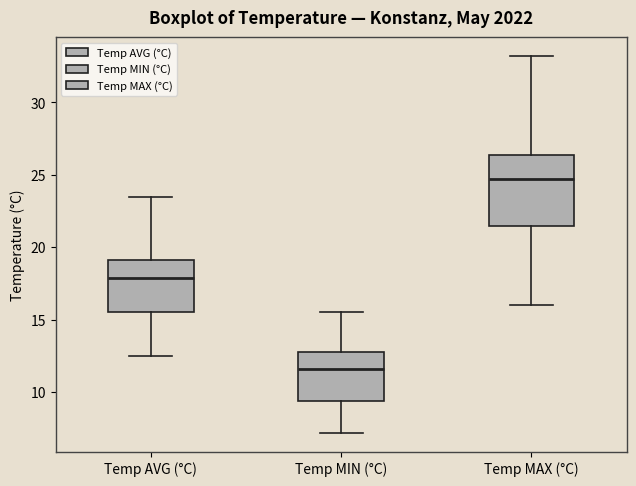

Comparing the boxes themselves (not the whiskers), which one is the tallest?

Temp MAX (°C)